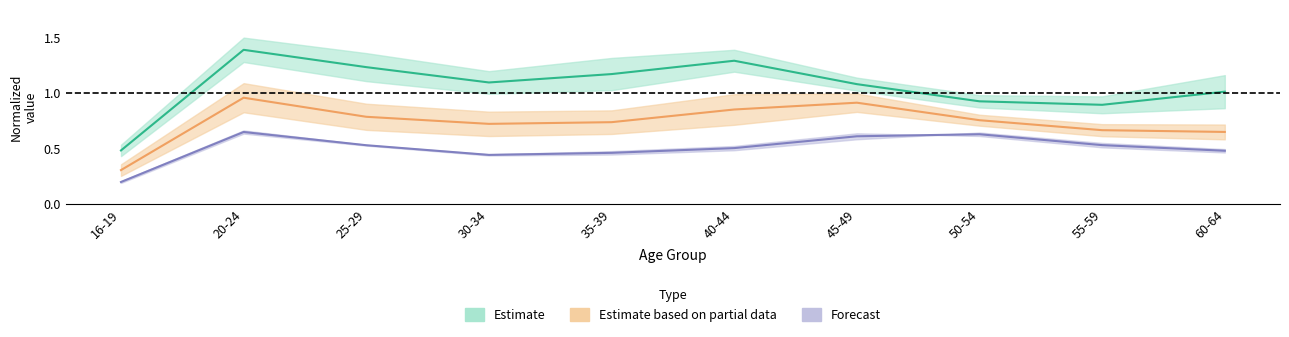

True or false: 2013 has a value of 0.9 at 55-59.

True